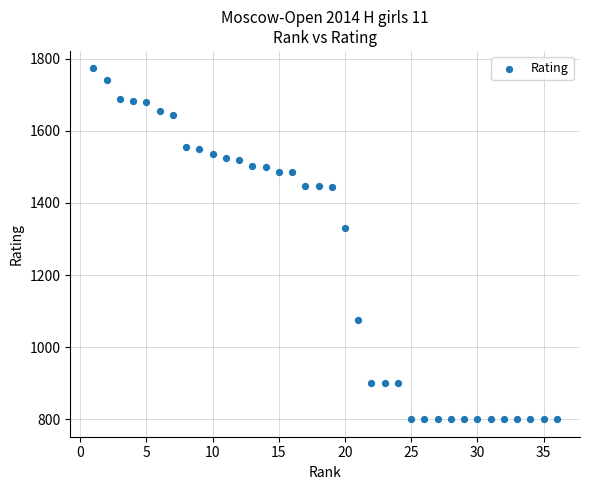

What Y value in the scatter plot is closest to 1286?

1330